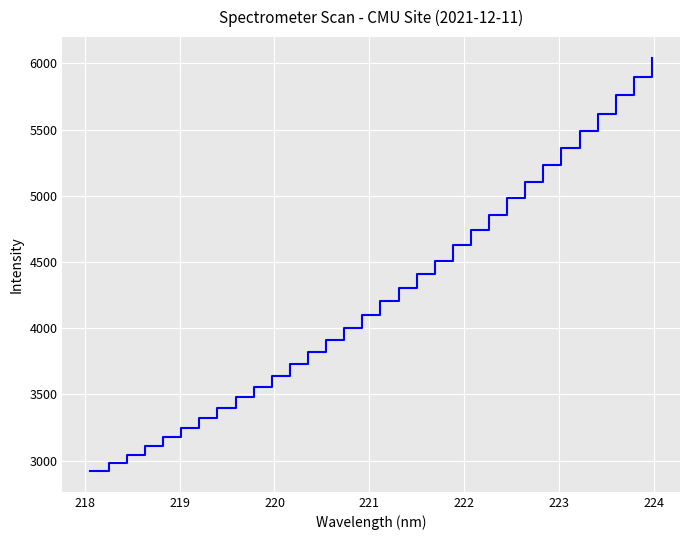

What is the greatest value displayed?

6042.4